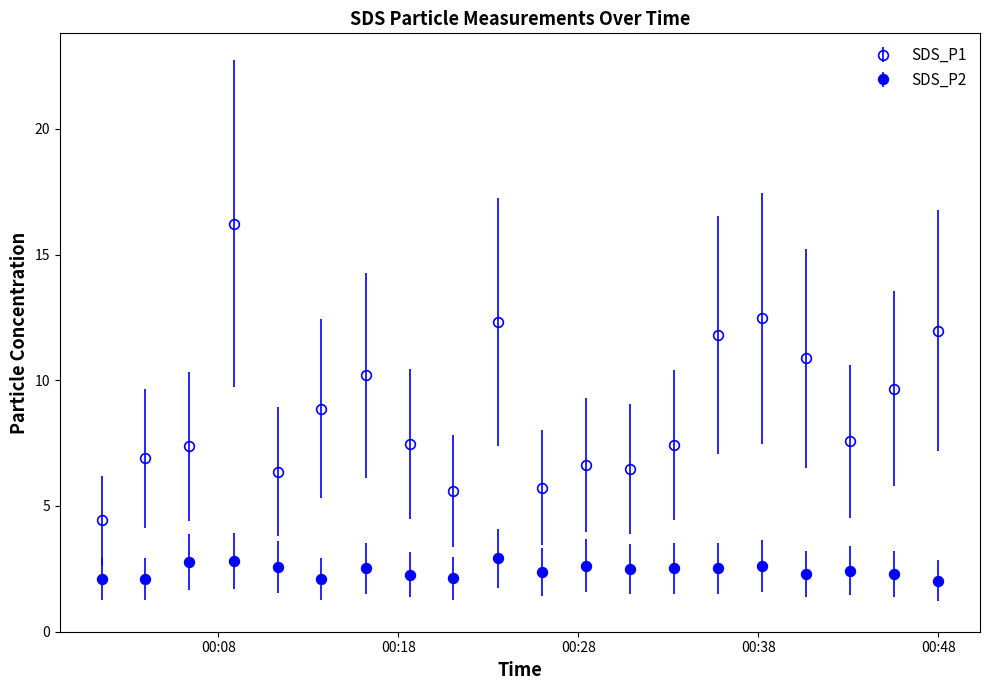

Rank the categories by SDS_P1 value from lowest to highest.

2024/02/21 00:01:31, 2024/02/21 00:21:04, 2024/02/21 00:25:59, 2024/02/21 00:11:18, 2024/02/21 00:30:52, 2024/02/21 00:28:25, 2024/02/21 00:03:57, 2024/02/21 00:06:23, 2024/02/21 00:33:19, 2024/02/21 00:18:38, 2024/02/21 00:43:07, 2024/02/21 00:13:44, 2024/02/21 00:45:34, 2024/02/21 00:16:11, 2024/02/21 00:40:39, 2024/02/21 00:35:46, 2024/02/21 00:48:00, 2024/02/21 00:23:31, 2024/02/21 00:38:13, 2024/02/21 00:08:51